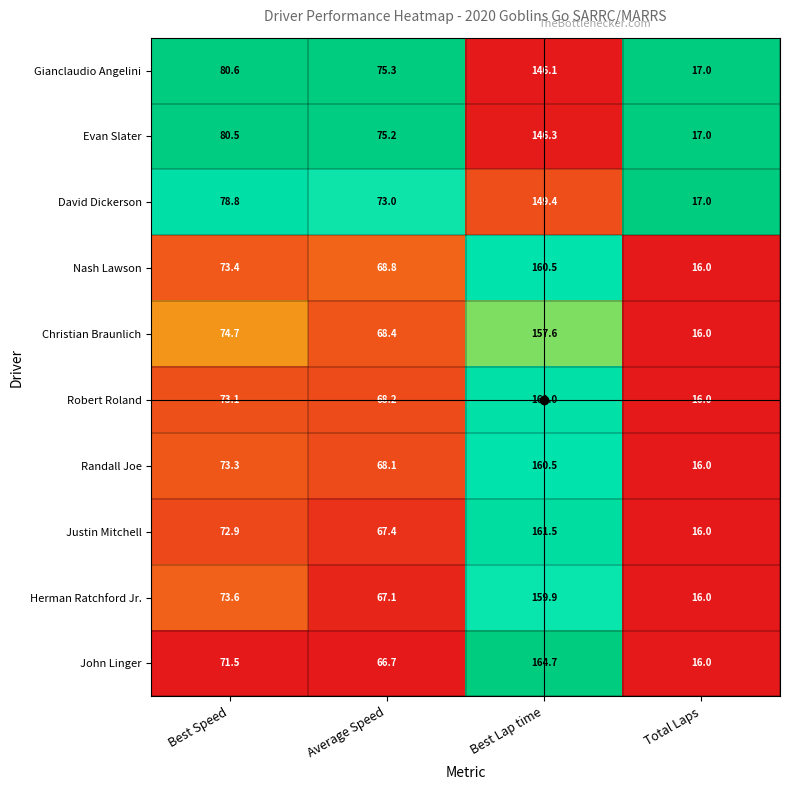

The Herman Ratchford Jr. series shows 67.1 at Average Speed. True or false?

True